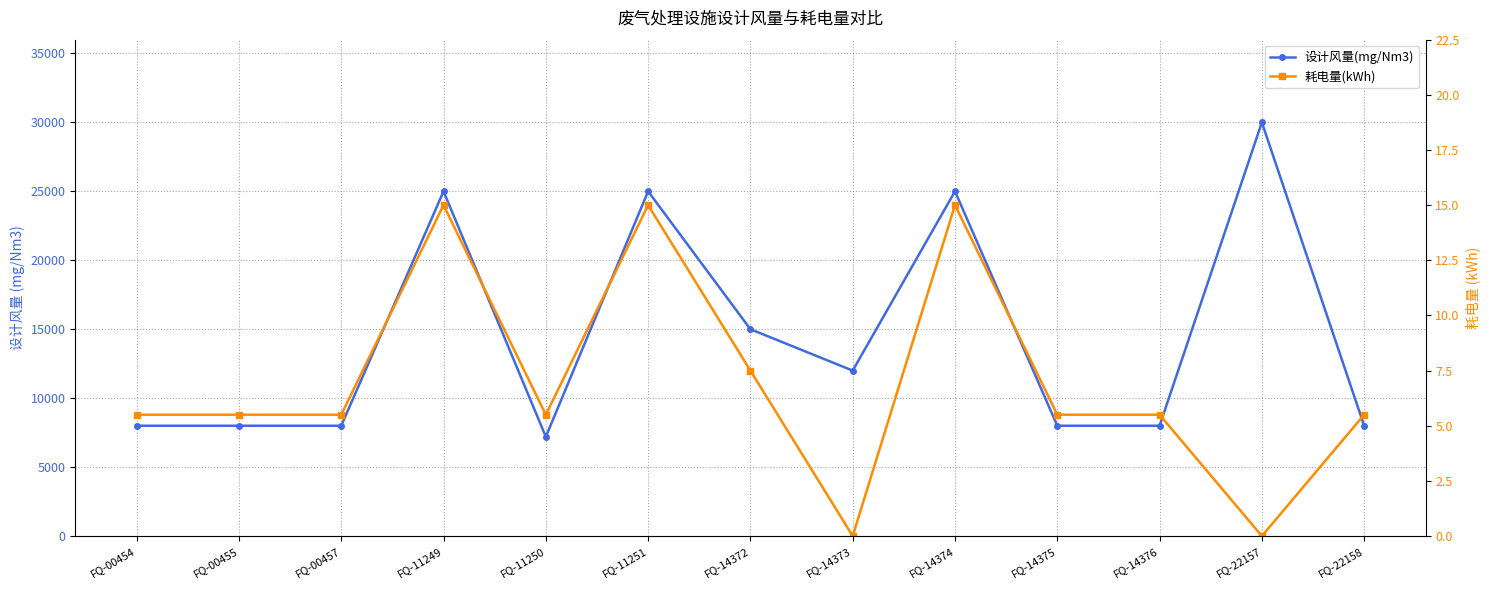

What is the sum of the 耗电量(kWh) values at FQ-14373 and FQ-14376?

5.5